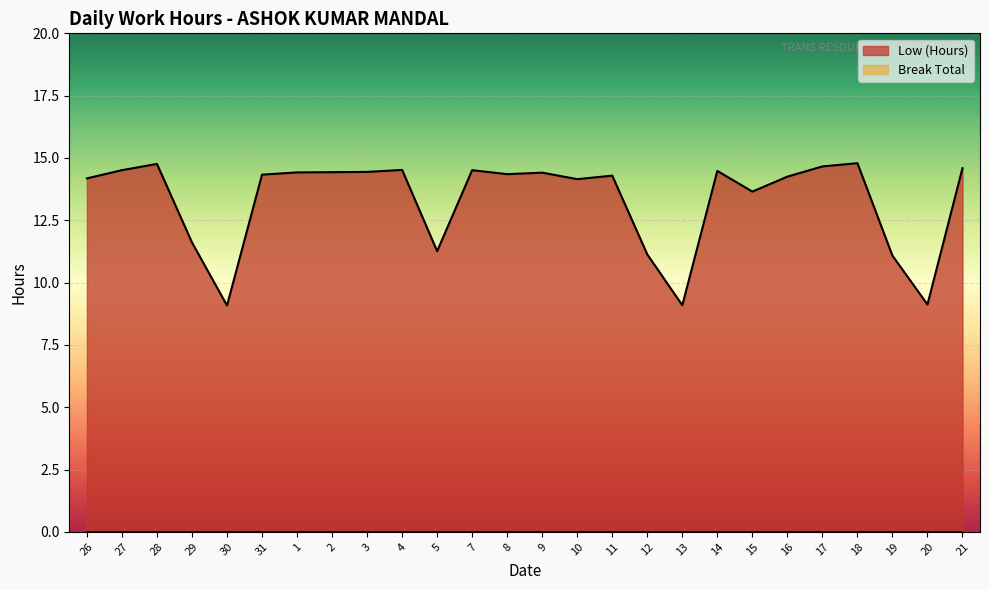

What is the change in value from 1 to 16?

-0.2